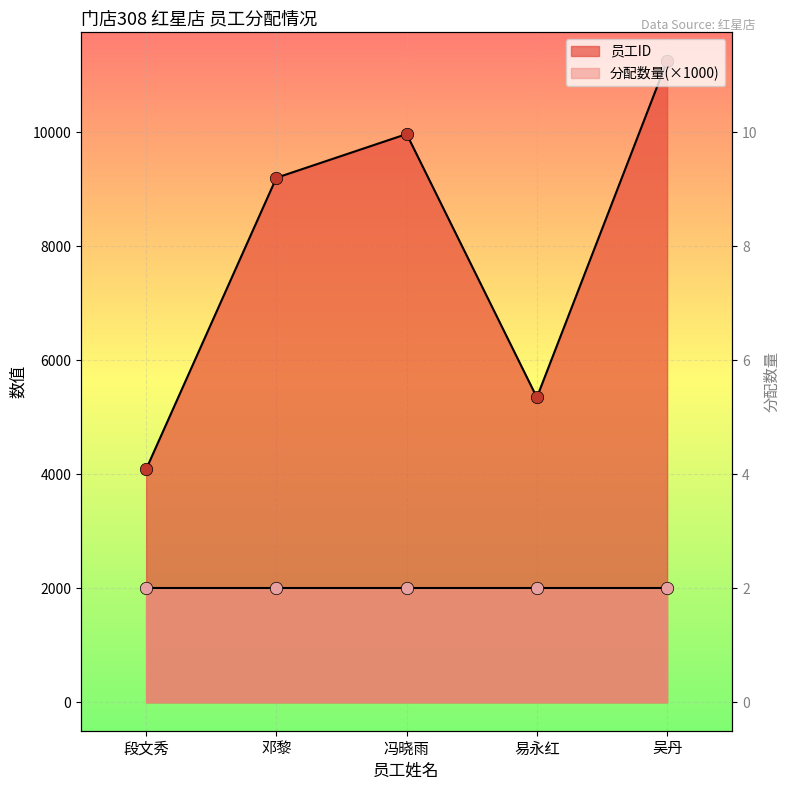

Between 邓黎 and 段文秀, which is larger?

邓黎